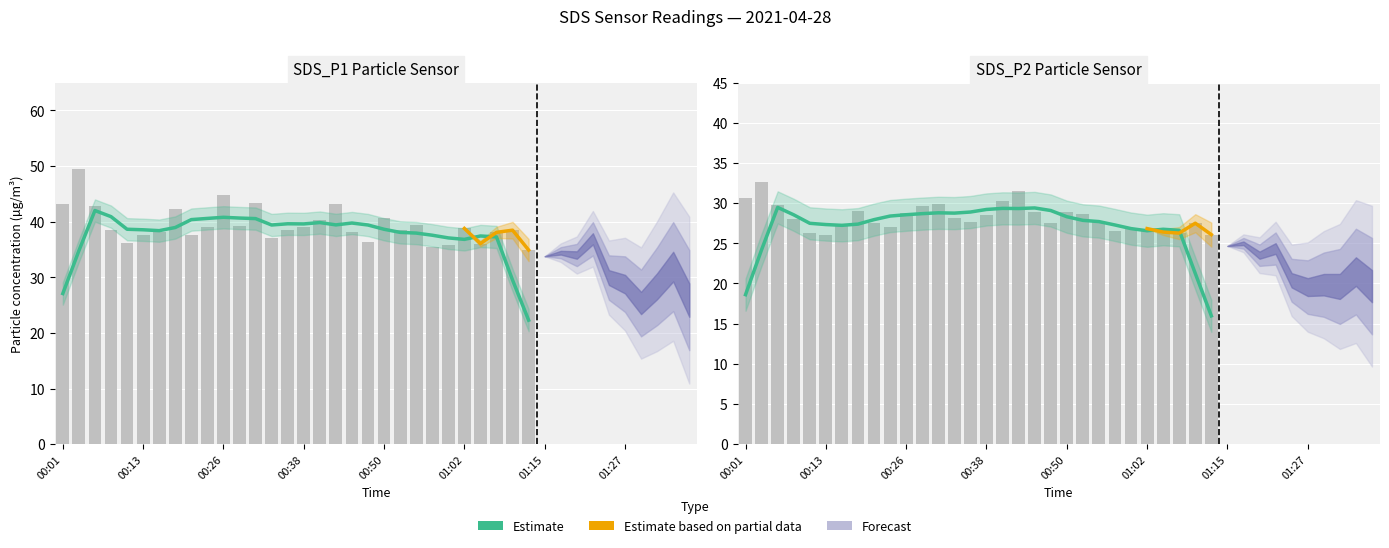

Is it true that SDS_P1 equals 15.2 at 01:27?

False